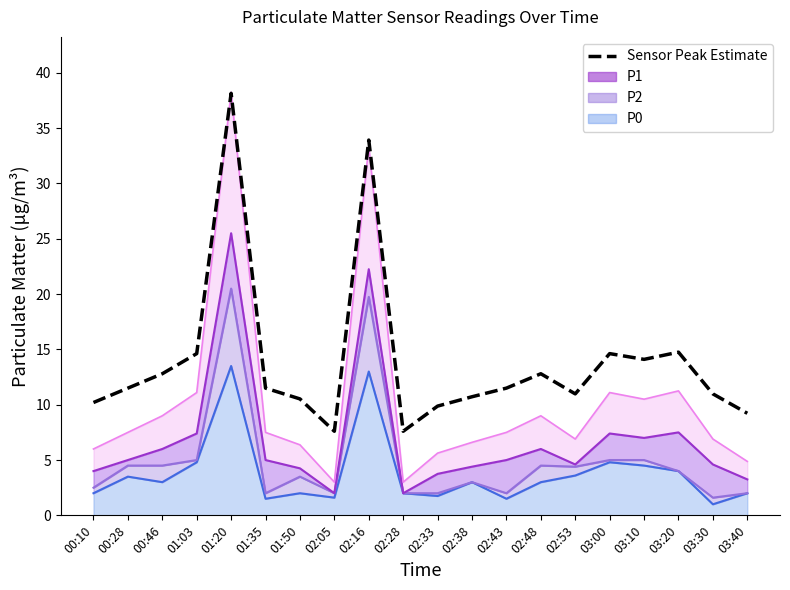

Does the chart display data point markers on the line(s)?

No